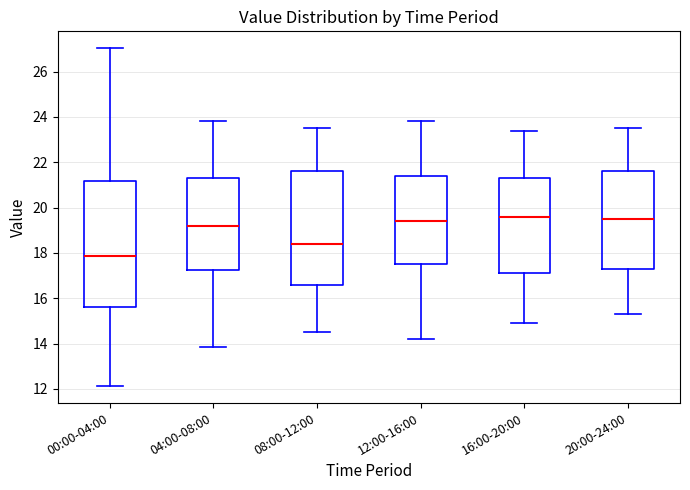

Where is the lower edge of the box for 12:00-16:00 on the y-axis? The values are not printed on the chart, so give them approximately, as read against the axis.

17.6